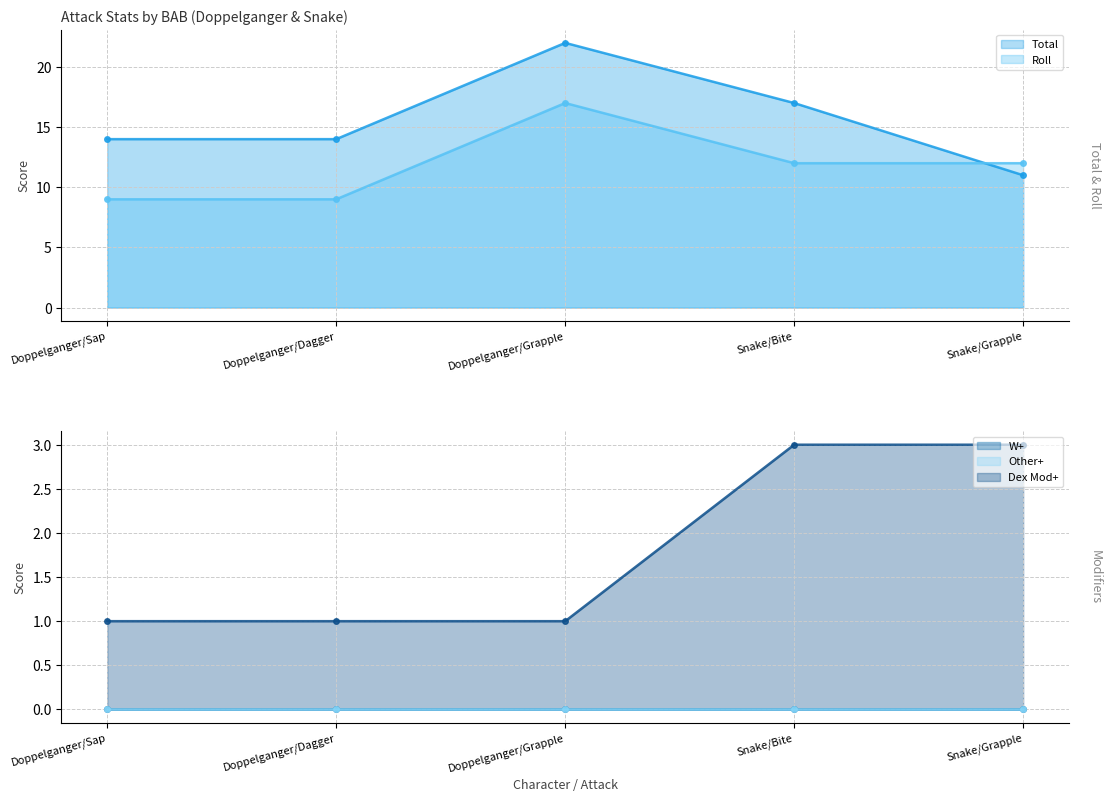

What is the highest value of the Total series?

22